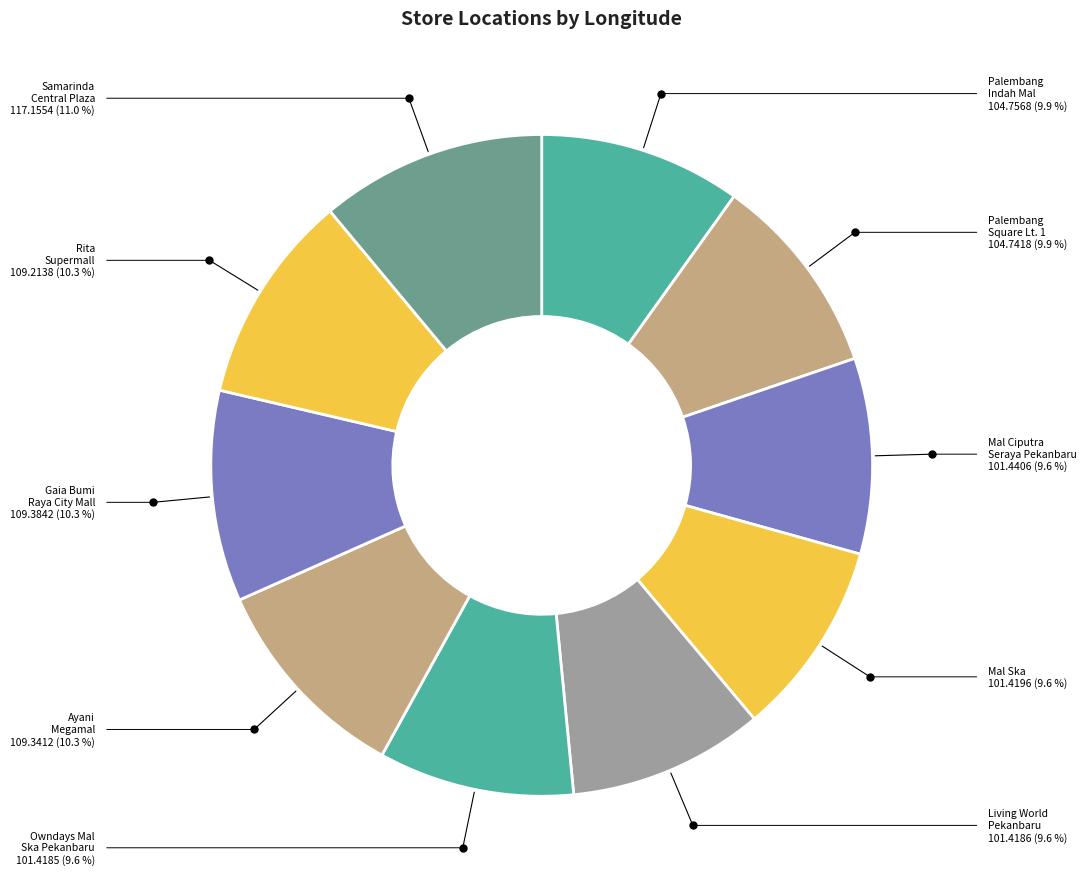

Does any single category account for the majority?

No